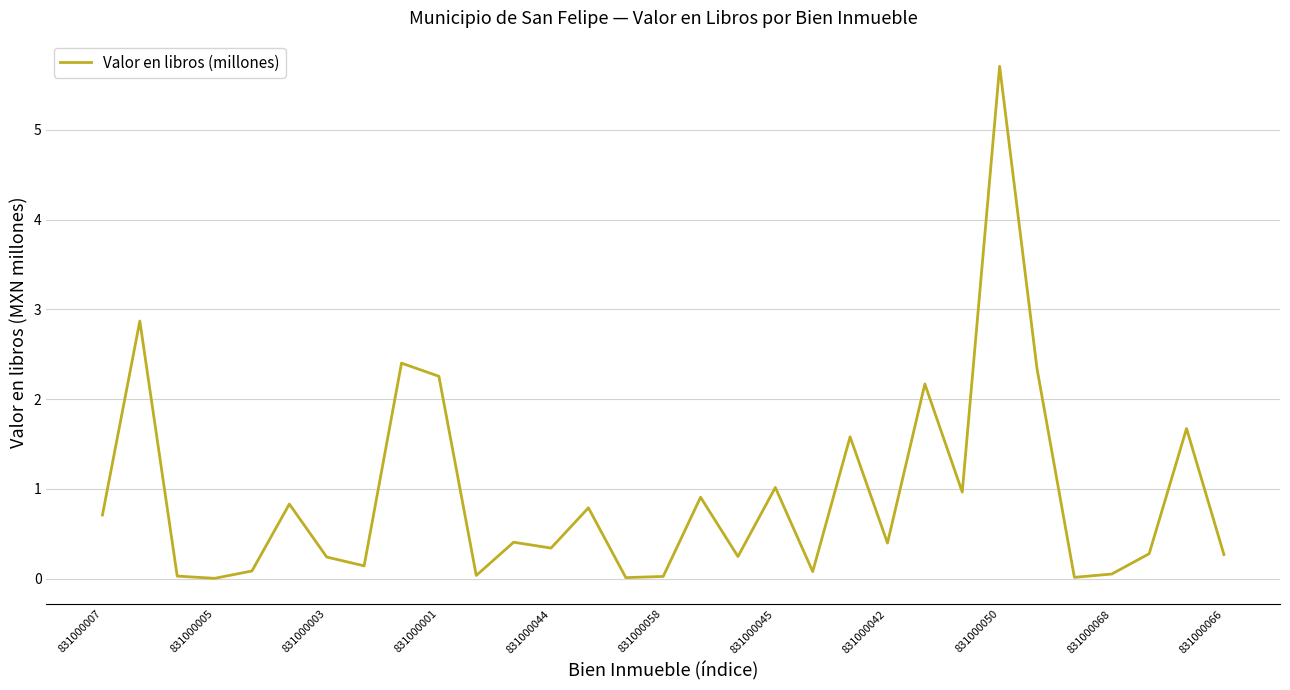

What is the greatest value displayed?

5.7